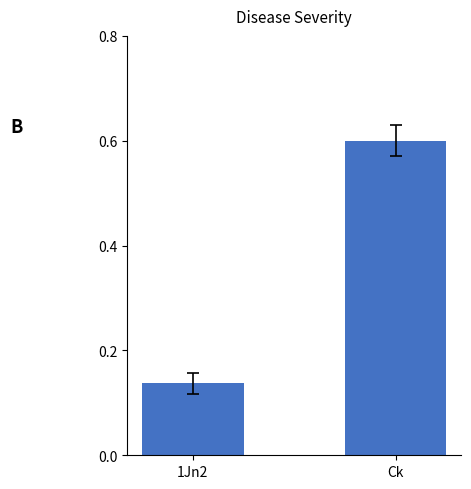

What is the change in value from 1Jn2 to Ck?

+0.5